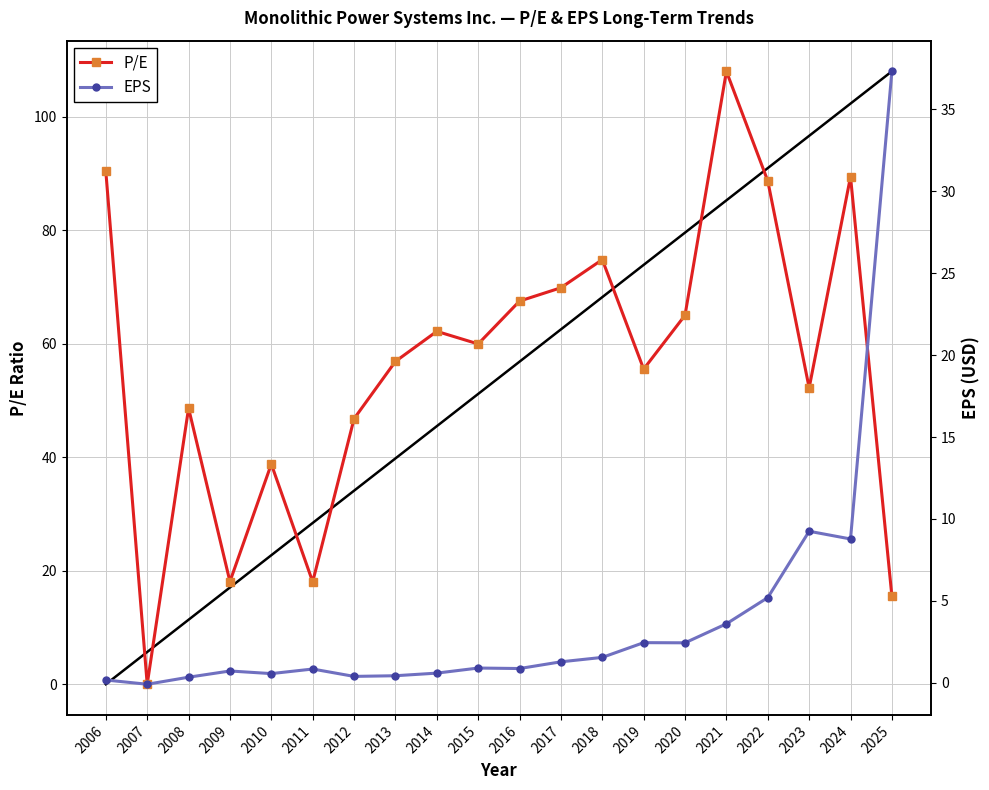

How many negative values does the EPS series have?

1